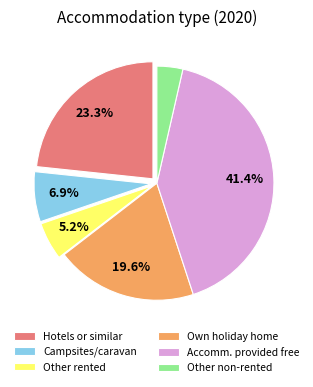

How many segments does this pie chart have?

6